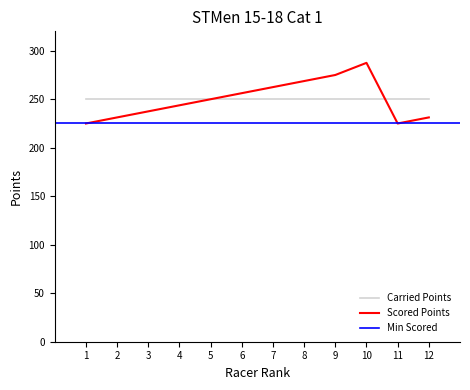

The value of Scored Points at 9 is 275.0. True or false?

True